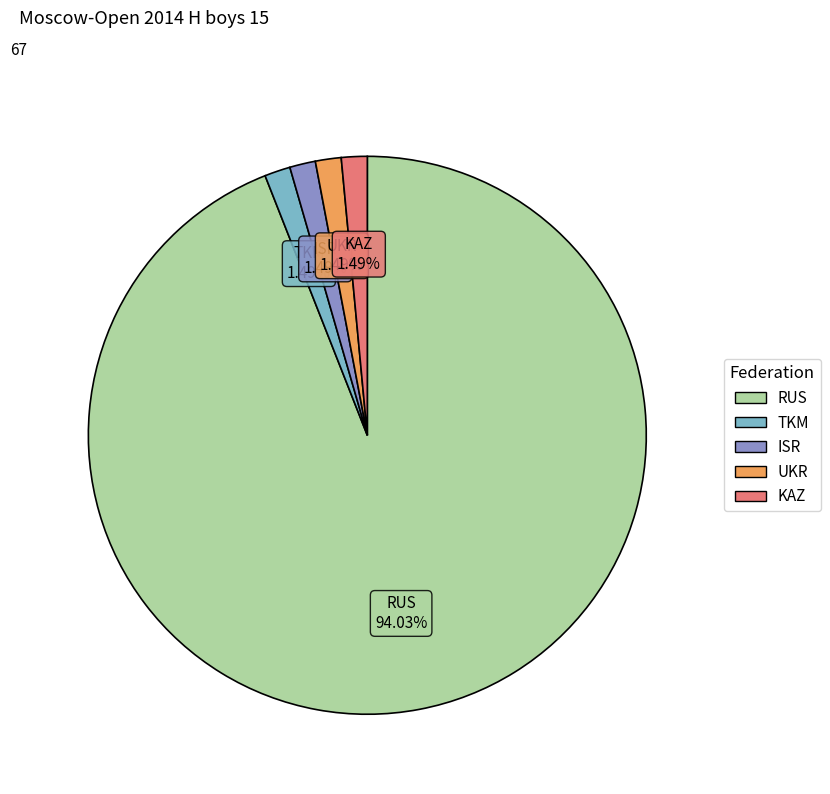

The RUS slice represents 85% of the pie. True or false?

False